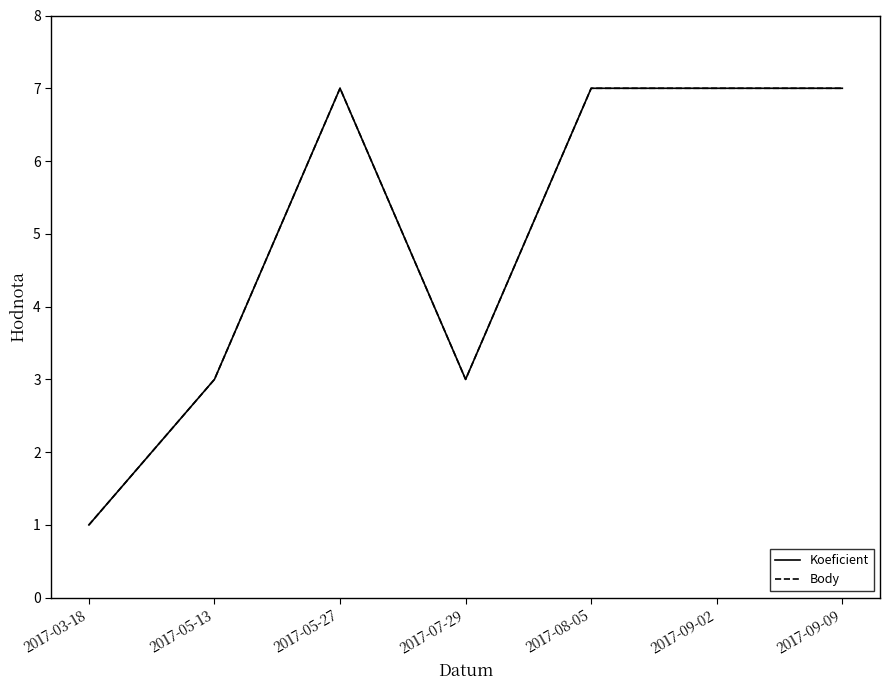

Rank the series by their maximum value, from highest to lowest.

Koeficient, Body